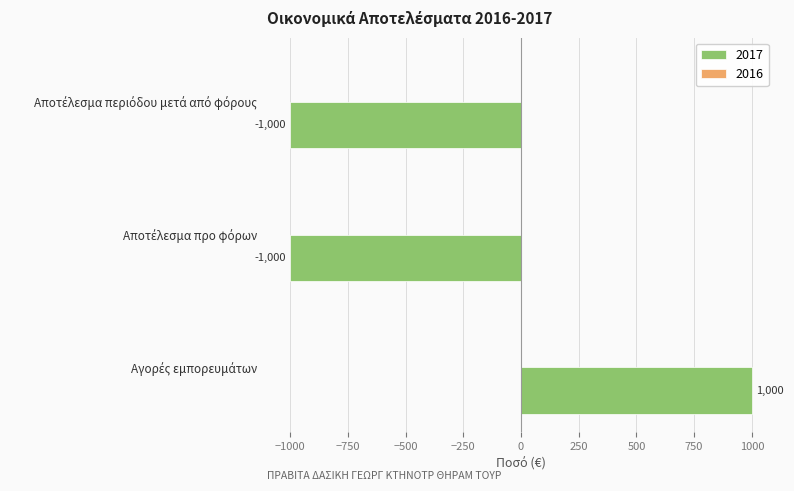

What is the value of the 3rd bar from the top?

1000